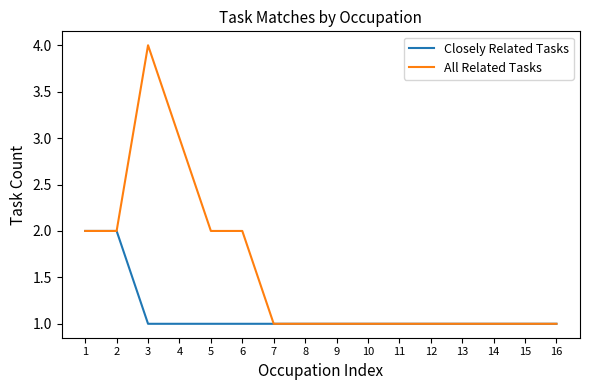

Rank the series by their maximum value, from highest to lowest.

All Related Tasks, Closely Related Tasks